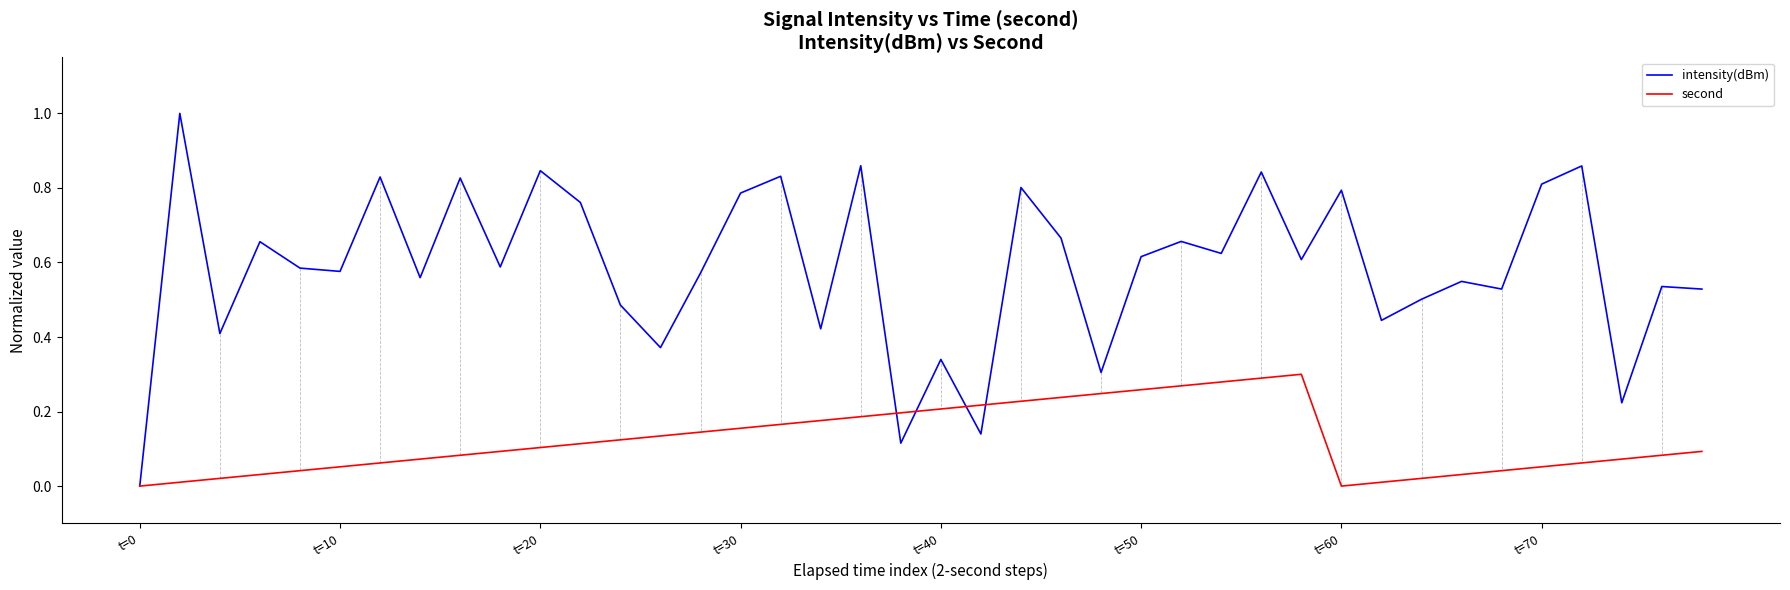

How many lines are shown in the chart?

2